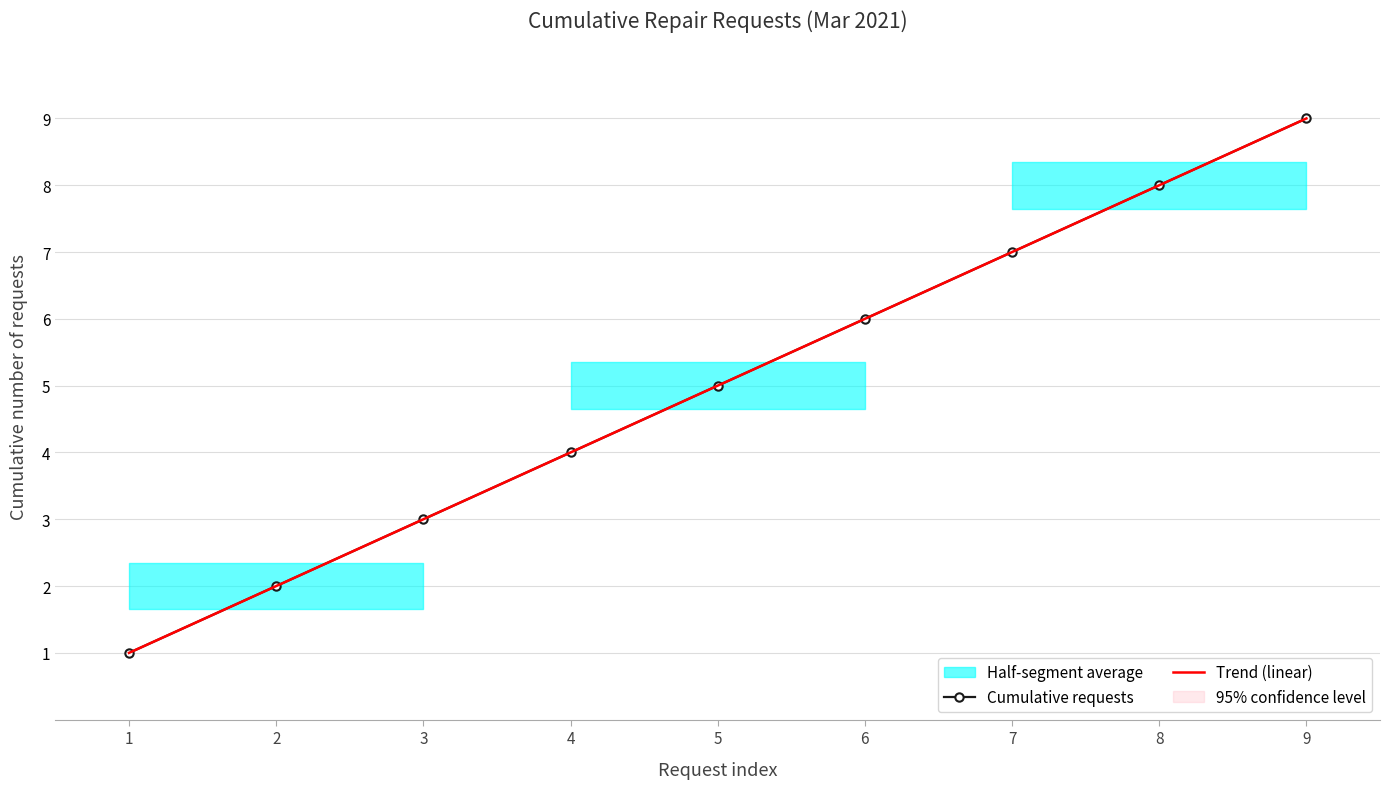

True or false: Cumulative requests has a value of 2 at 2.

True